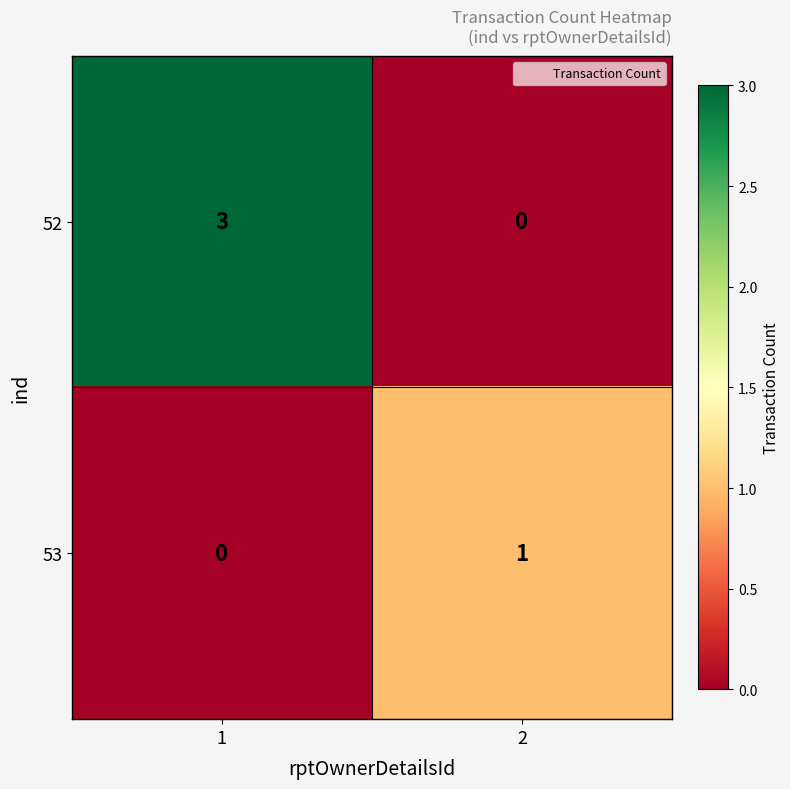

What is the difference between the maximum and minimum values in the 52 series?

3